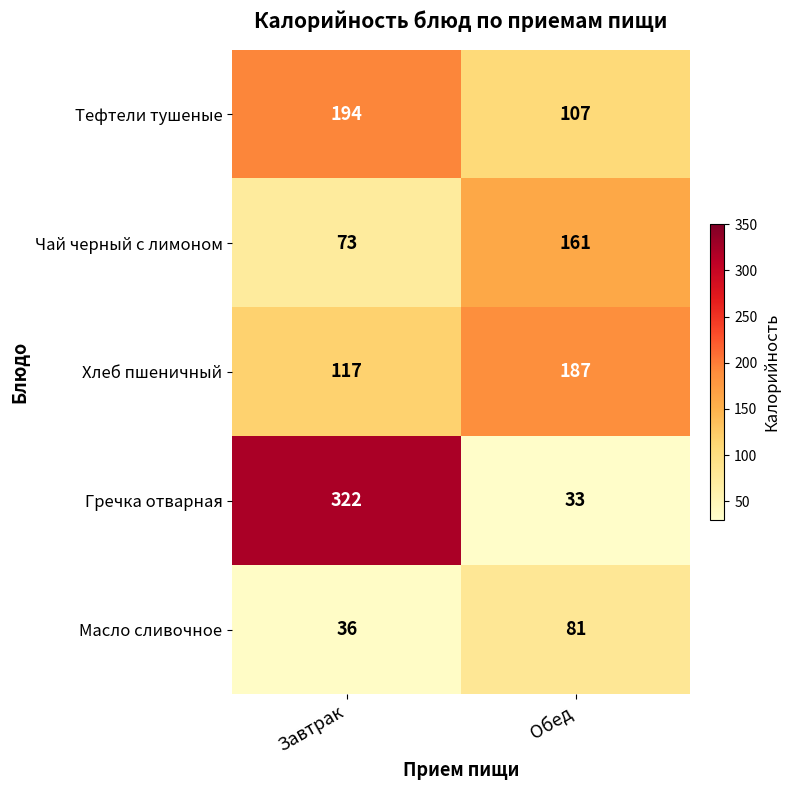

What is the difference between the maximum and minimum values in the Хлеб пшеничный series?

70